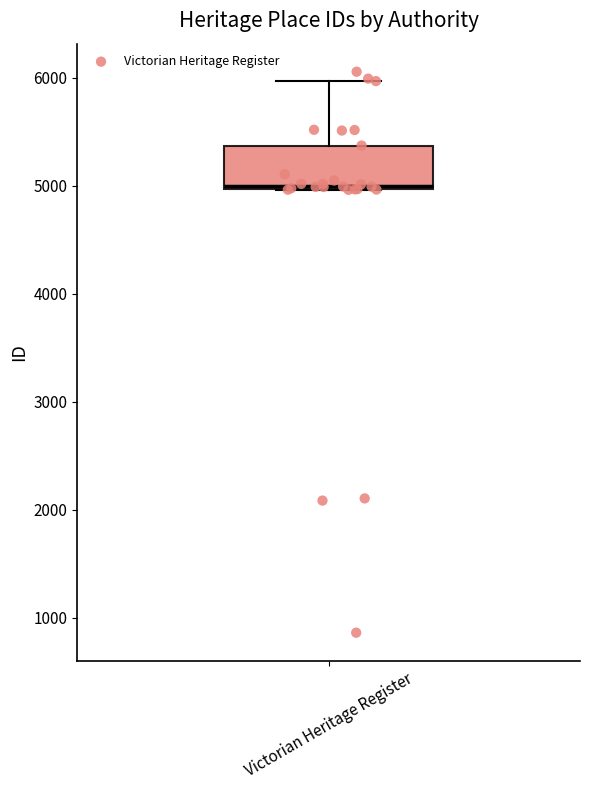

Transcribe this box plot: give where the median line is, the range the box spans, and where the two whiskers end, as read against the y-axis. The values are not printed on the chart, so give them approximately, as read against the axis.

median 5000, box 5000 to 5400, whiskers 5000 to 6000